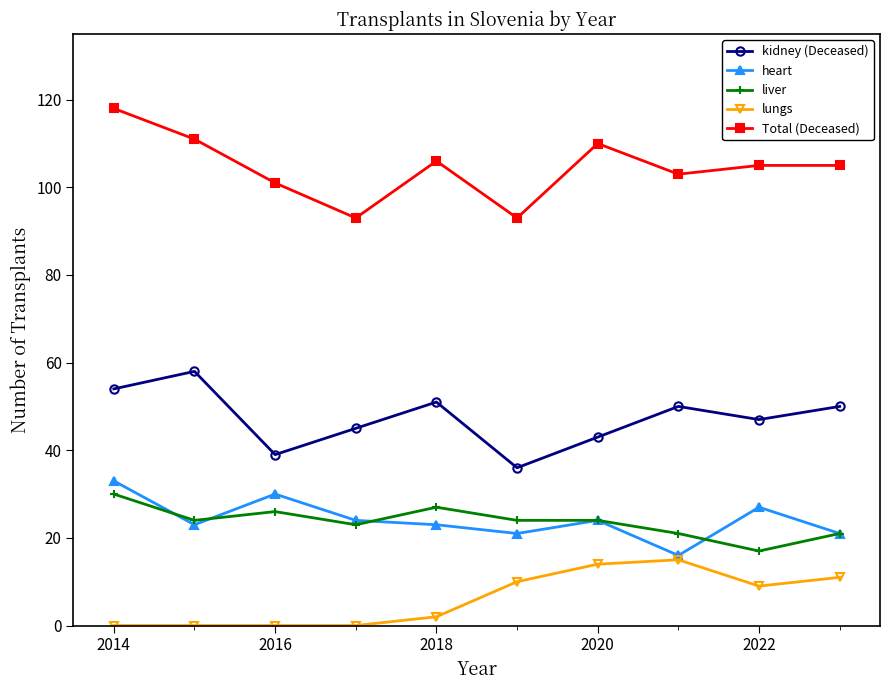

What is the value of the heart point at the 7th from the left?

24